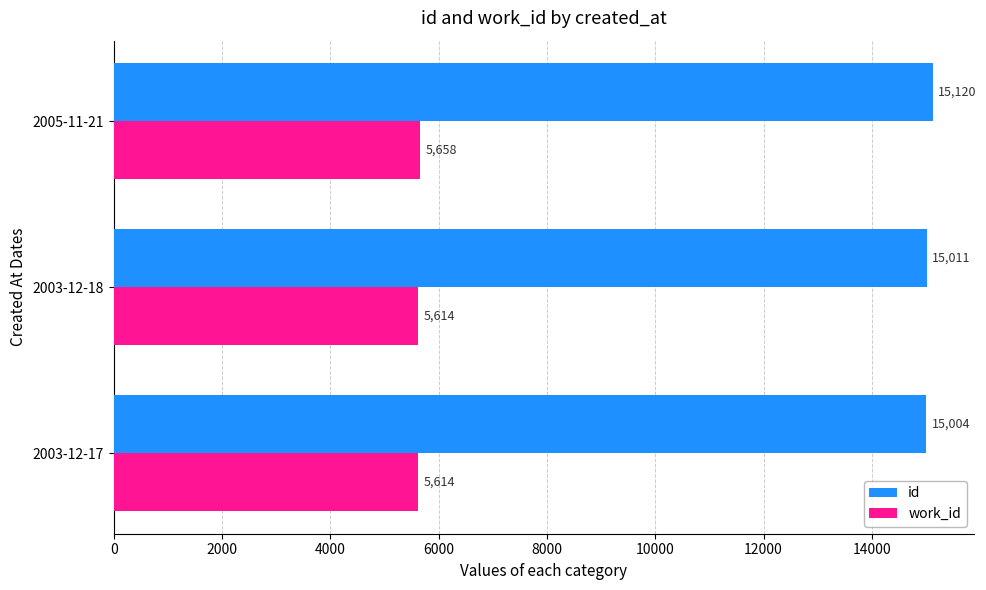

What is the sum of all work_id values?

16886